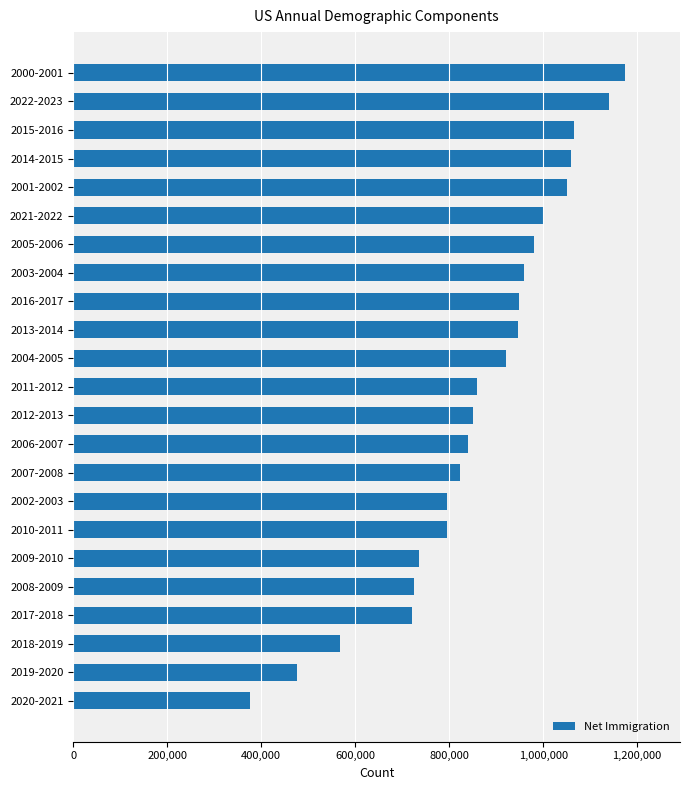

What is the sum of the values at 2010-2011 and 2013-2014?

1740930